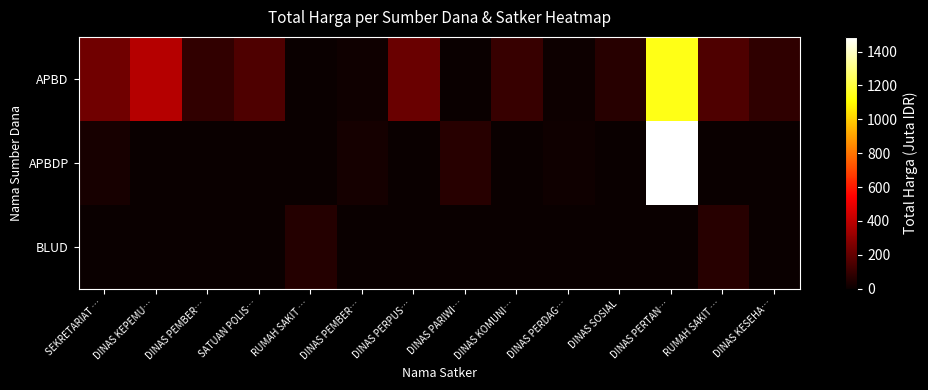

What is the maximum value shown in the chart?

1486.8